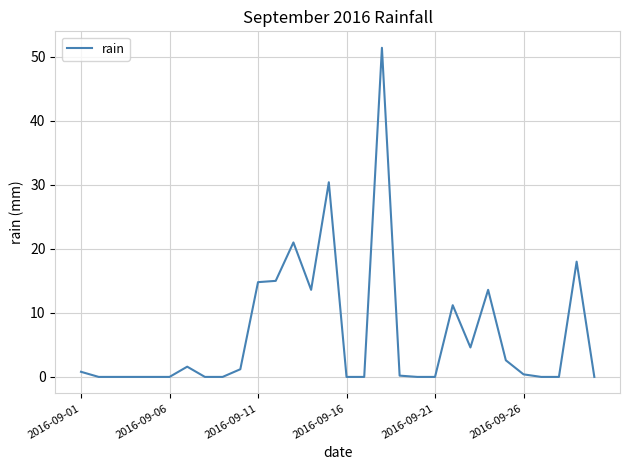

What is the maximum value shown in the chart?

51.4